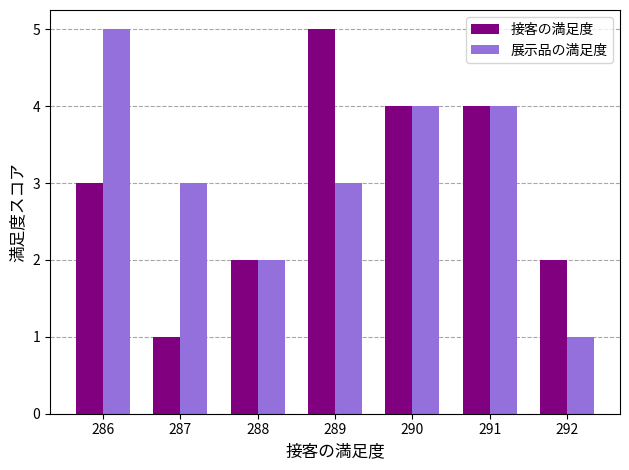

What is the average value of the 接客の満足度 series?

3